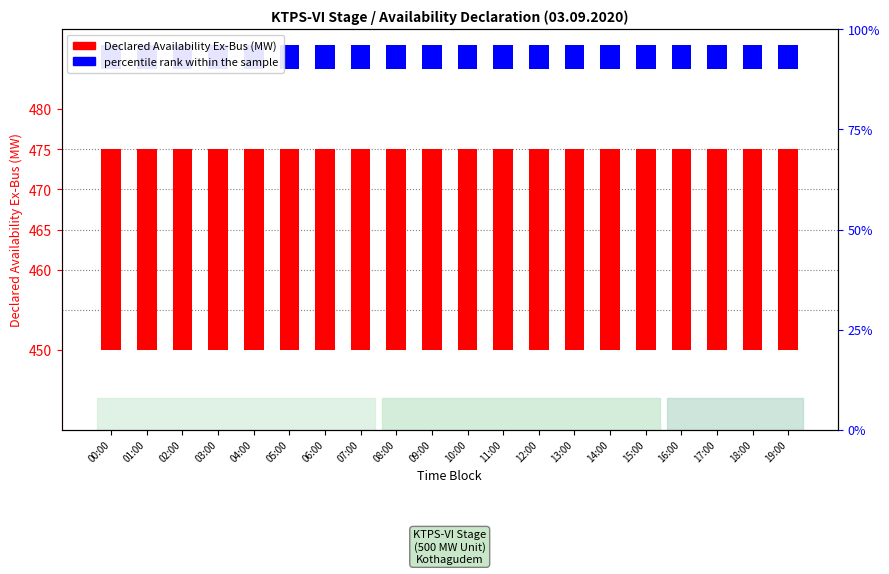

Which series has the largest range (max minus min)?

Declared Availability Ex-Bus (MW)